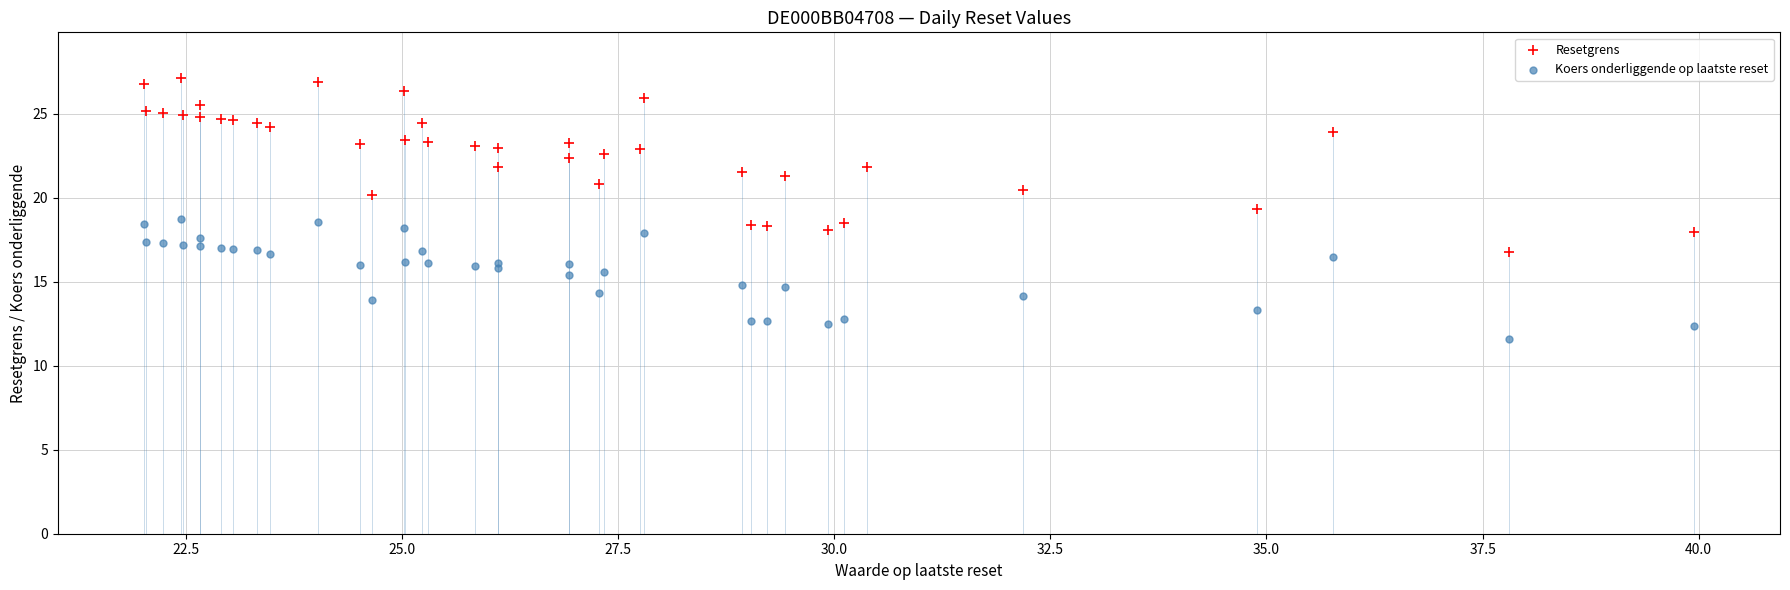

Which series reaches the minimum Y coordinate?

Koers onderliggende op laatste reset